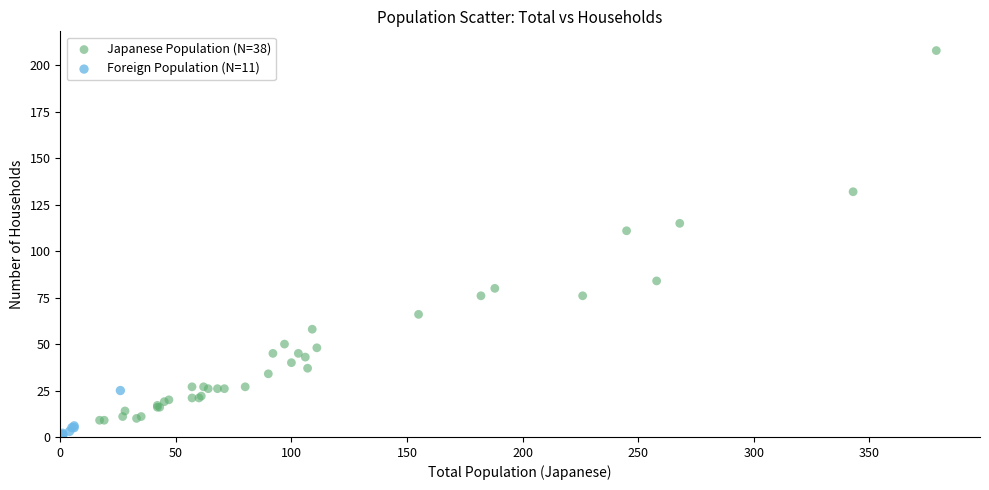

Which series contains the highest Y value?

Japanese Population (N=38)